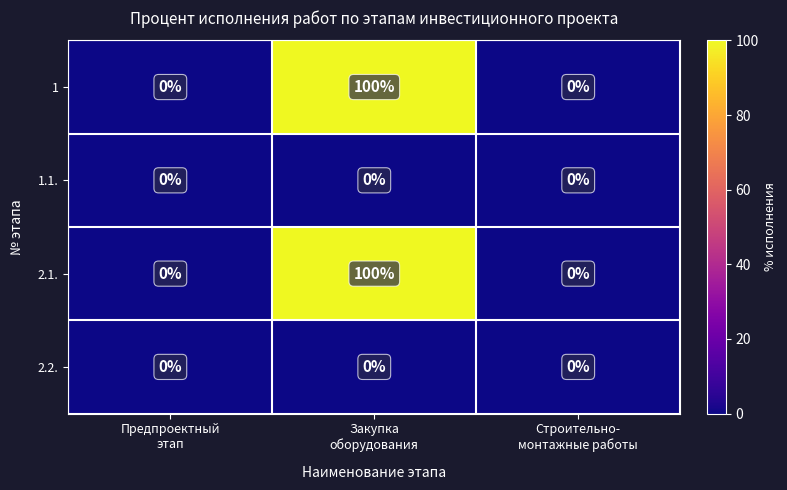

At which category is the sum across all series the highest?

Закупка
оборудования